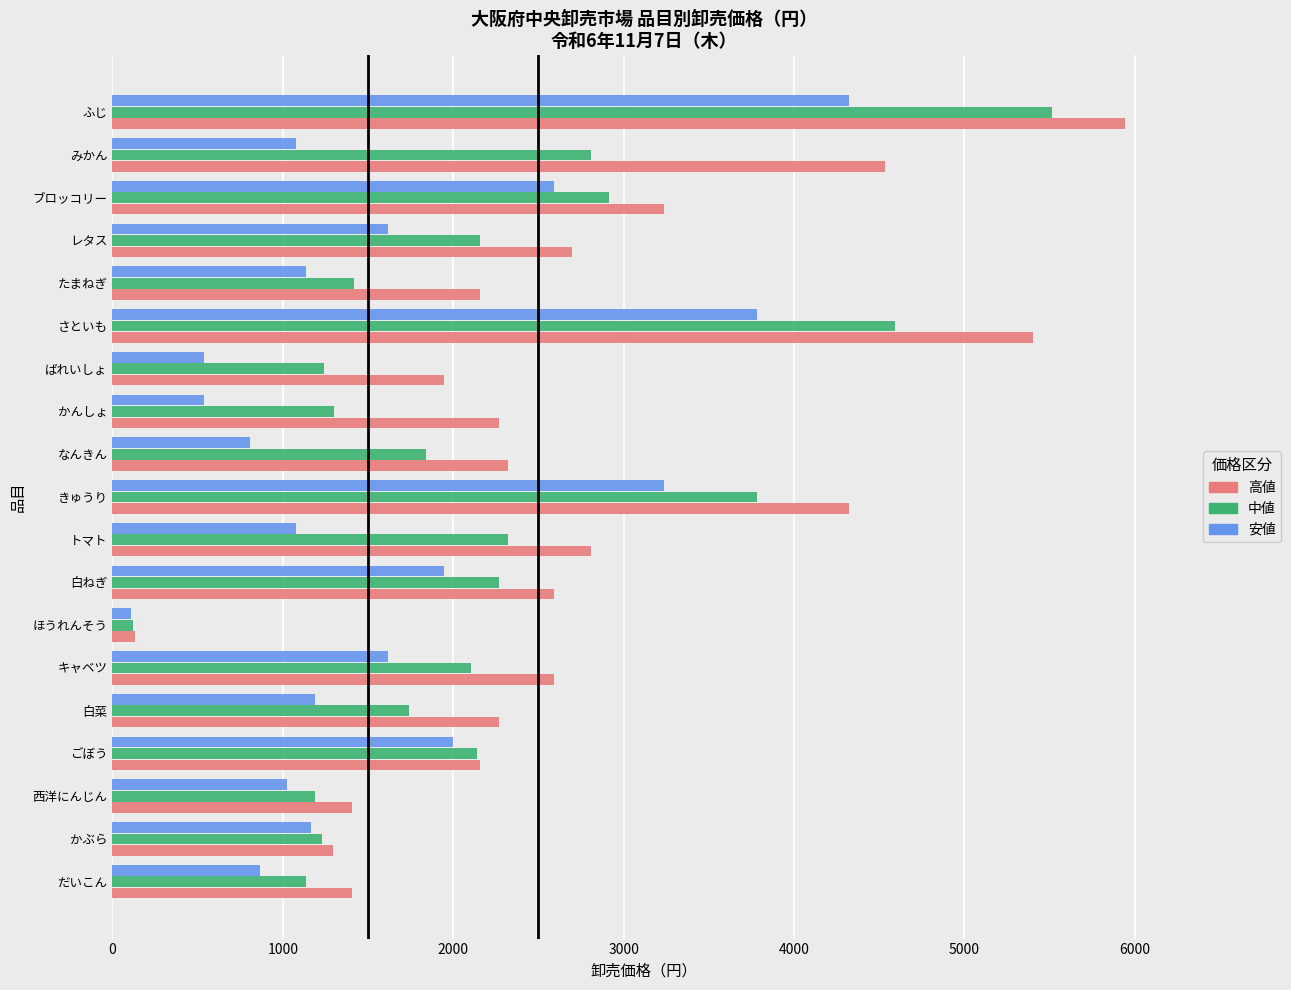

At トマト, list the series in order from smallest to largest.

安値, 中値, 高値